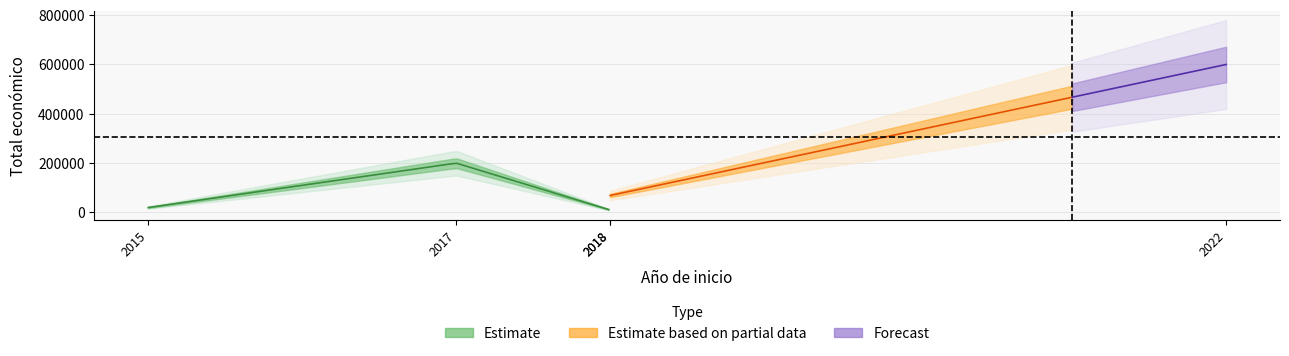

What is the change in value from 2015 to 2018?

-10000